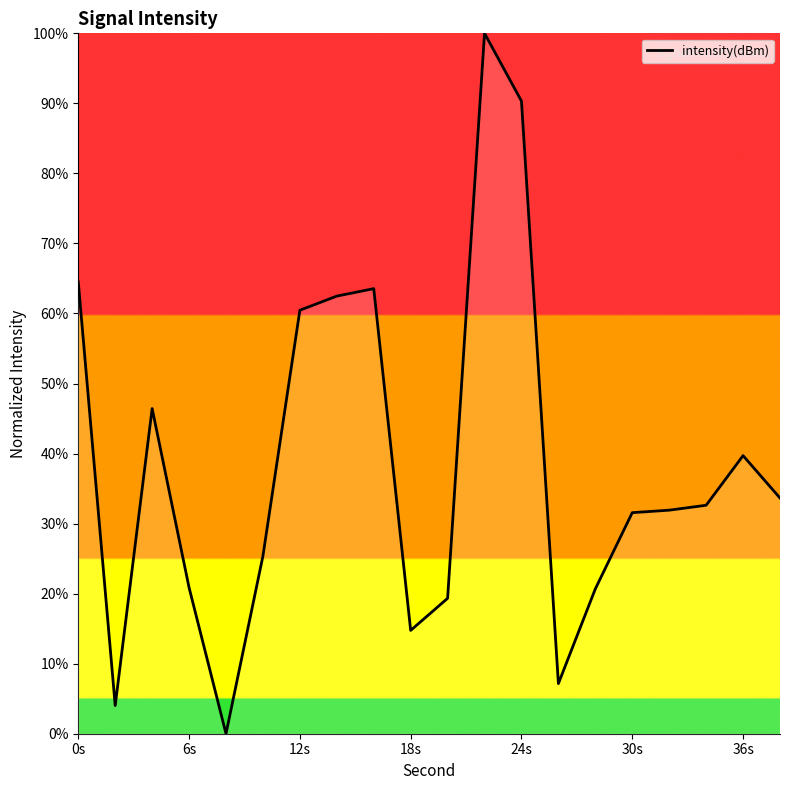

How many lines are shown in the chart?

1